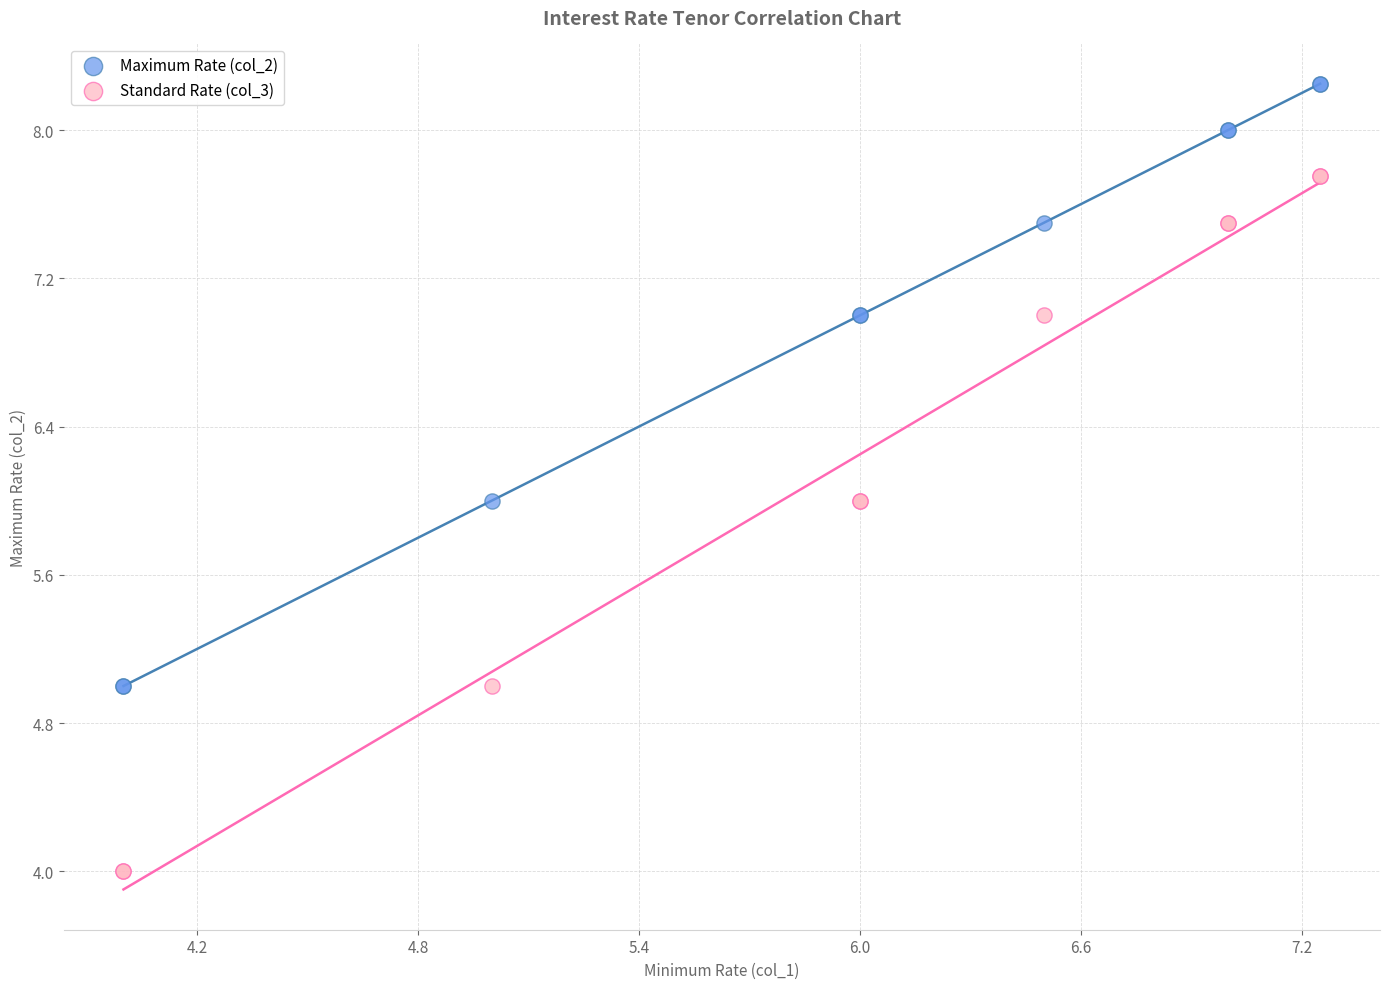

What is the X range (max minus min) for the scatter plot?

3.2